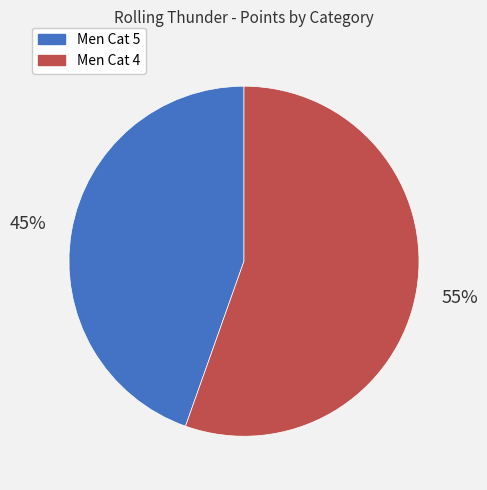

To the nearest percent, what percentage of the pie is Men Cat 4?

55%